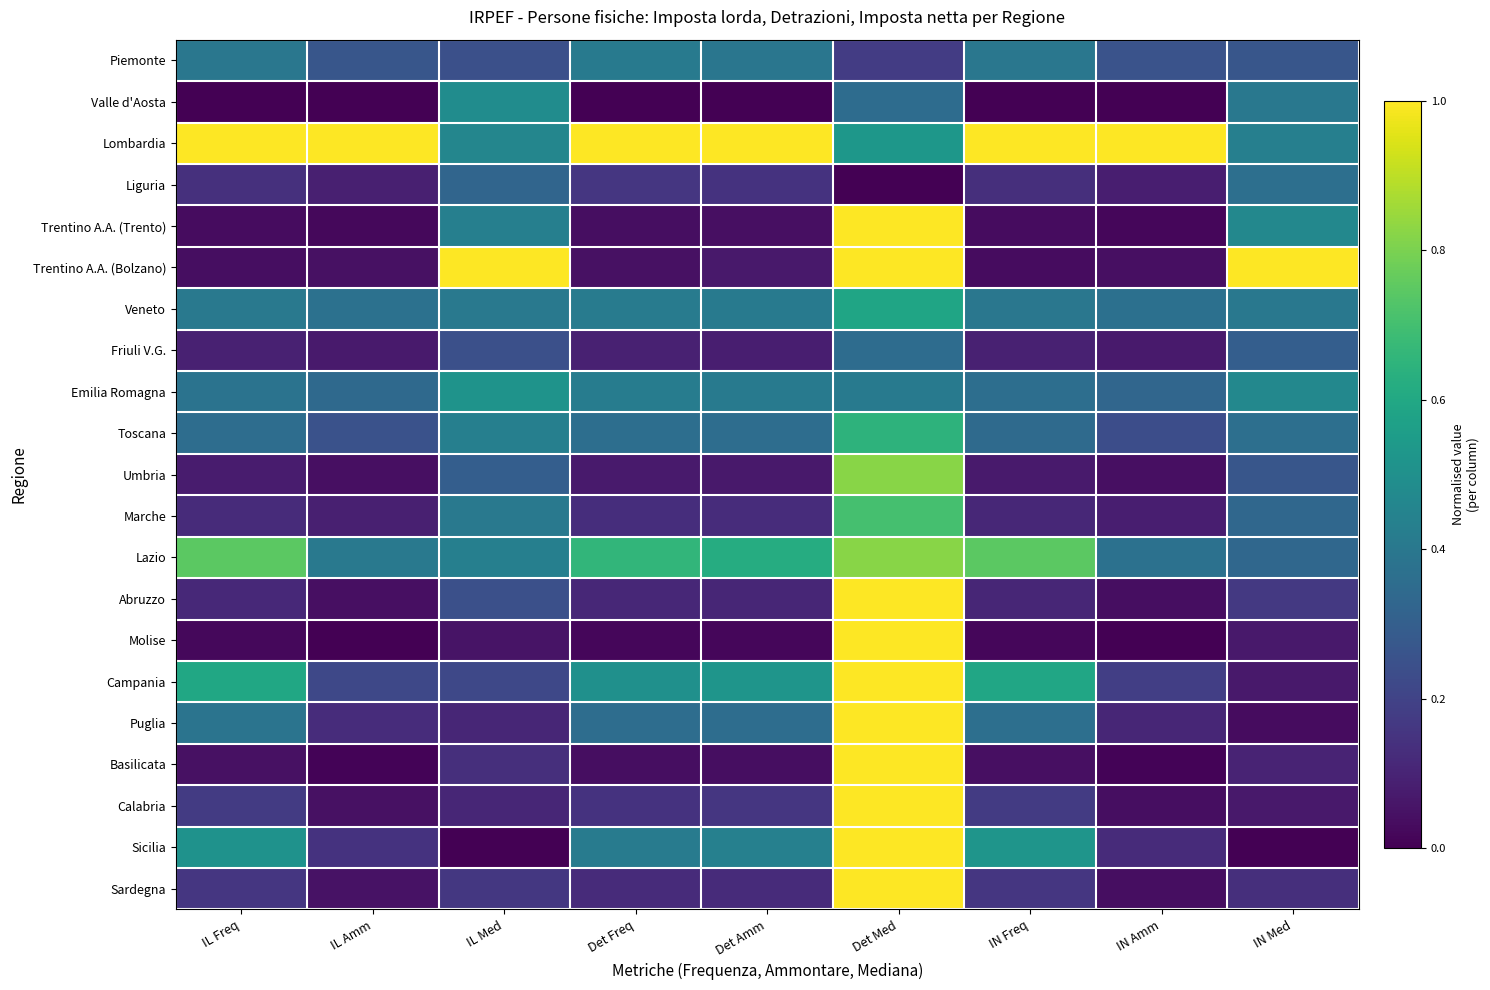

Rank the series by their maximum value, from highest to lowest.

Lombardia, Trentino A.A. (Trento), Trentino A.A. (Bolzano), Abruzzo, Molise, Campania, Puglia, Basilicata, Calabria, Sicilia, Sardegna, Umbria, Lazio, Marche, Toscana, Veneto, Emilia Romagna, Valle d'Aosta, Piemonte, Liguria, Friuli V.G.